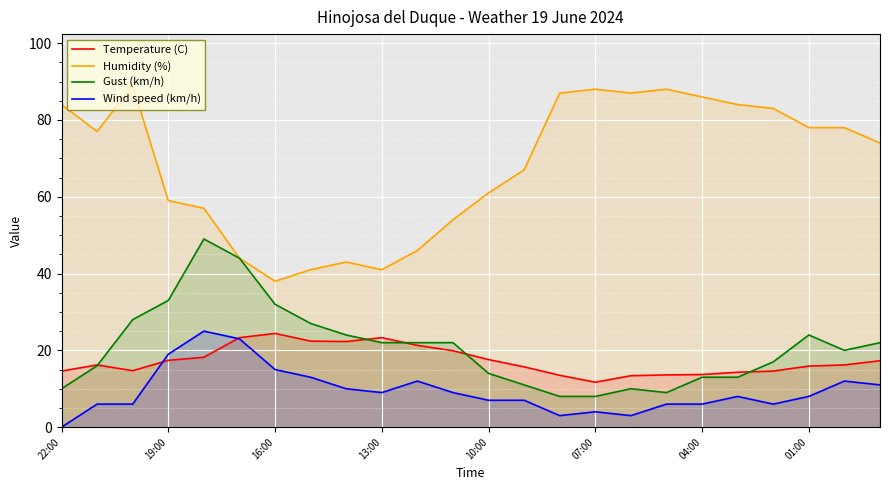

What is the total value across all series at 10:00?

99.6